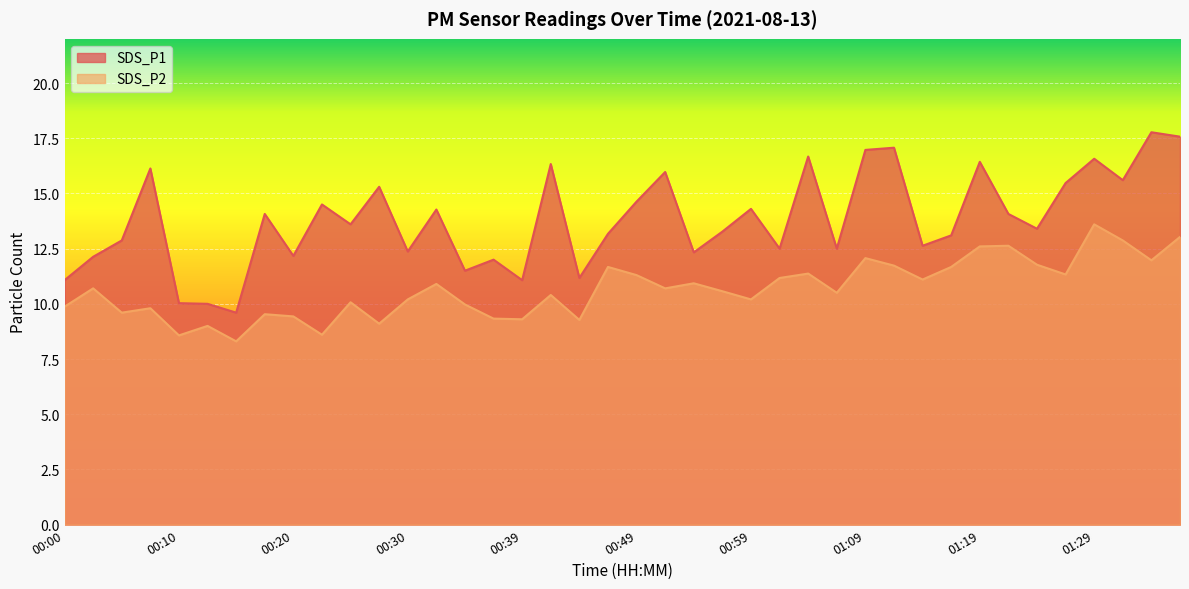

True or false: SDS_P2 and SDS_P1 cross at least once.

False